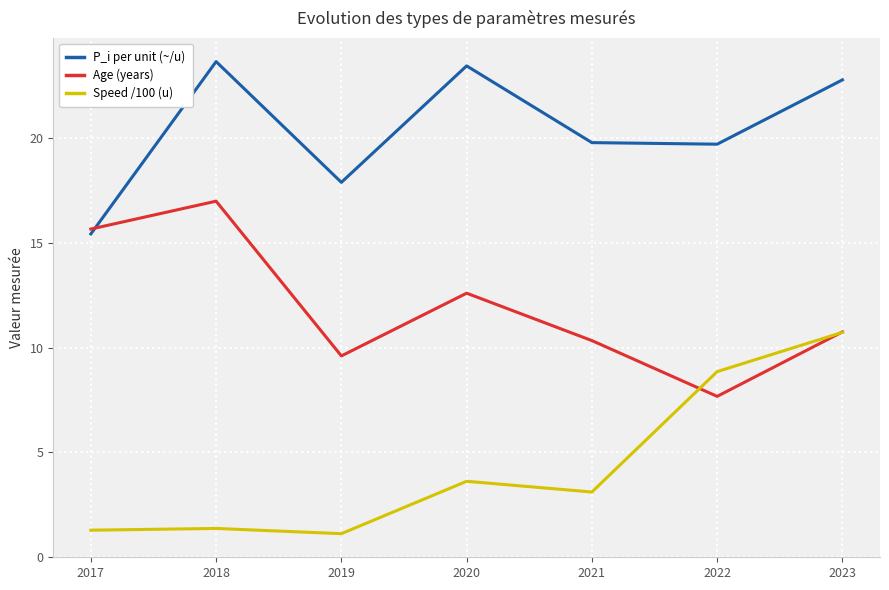

At which category is the sum across all series the highest?

2023